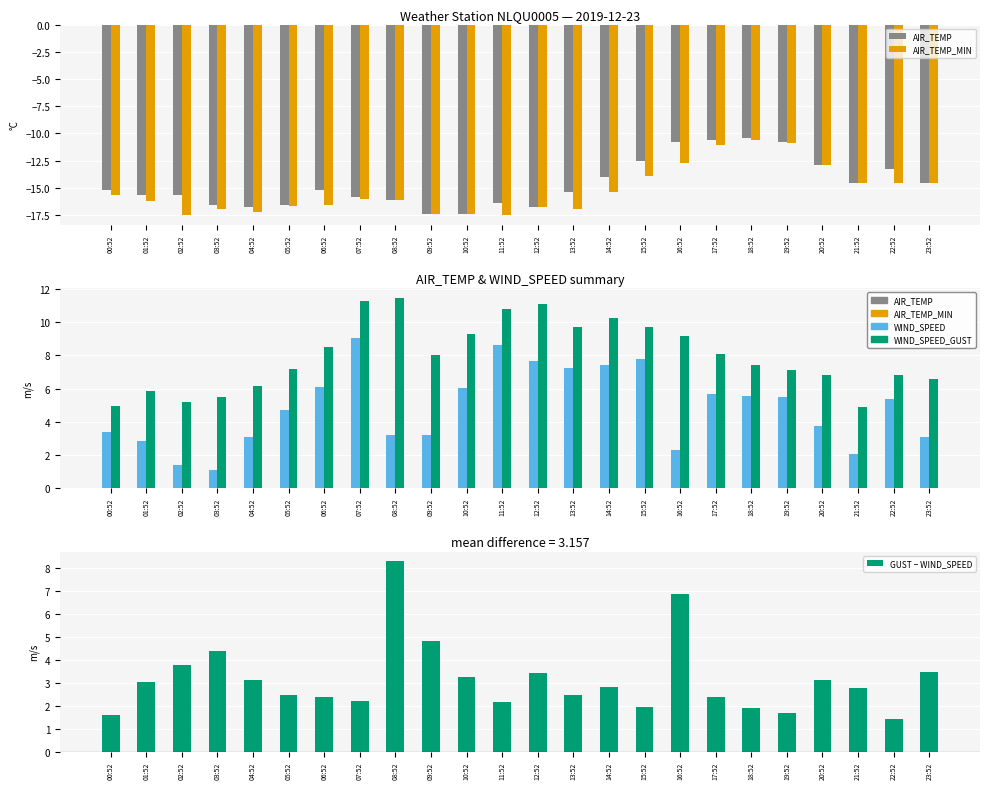

What is the total value across all series at 02:52?

-22.9